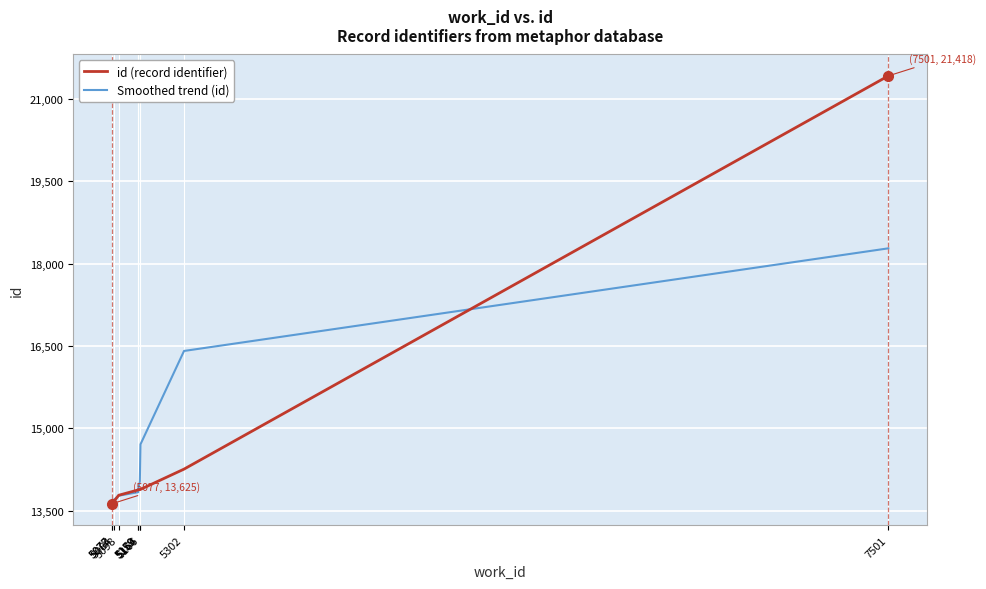

Rank the series by their maximum value, from highest to lowest.

id (record identifier), Smoothed trend (id)